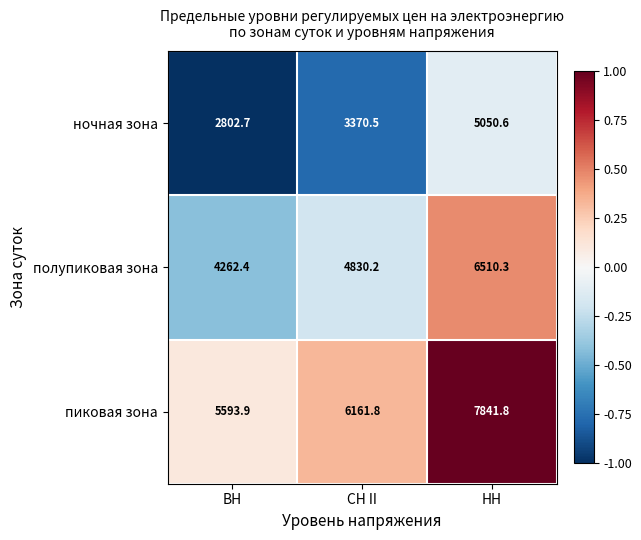

What is the sum of all ночная зона values?

11223.8